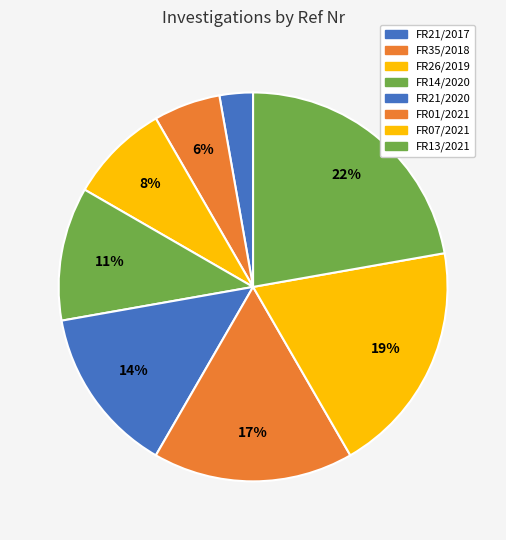

Does FR35/2018 account for over 50% of the chart?

No